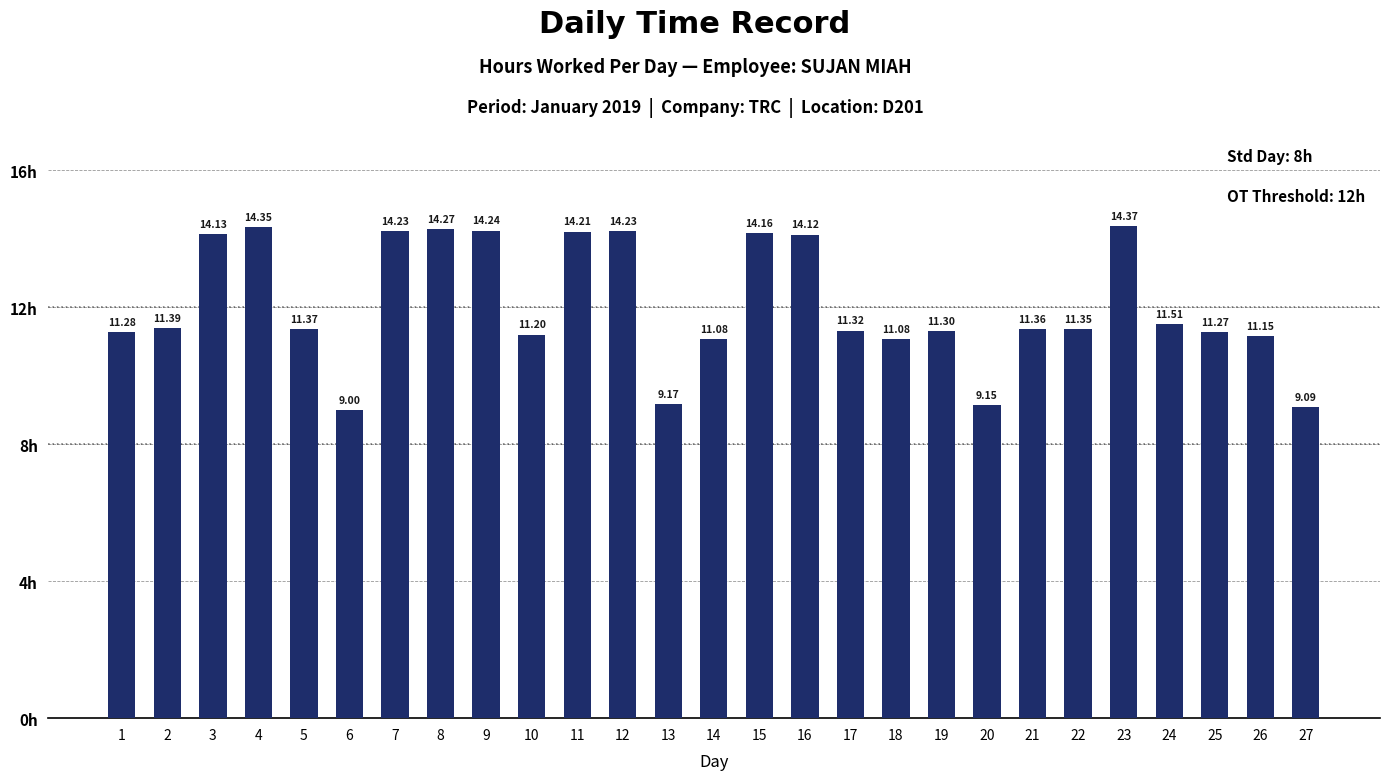

At which category does the chart reach its peak across all series?

23